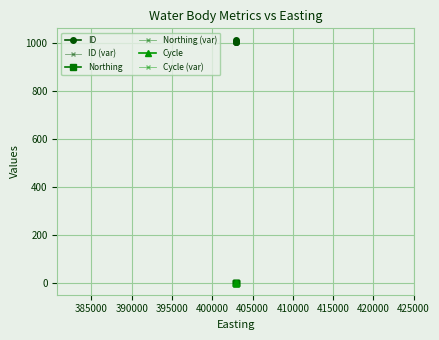

At how many categories does at least one series exceed 960?

4